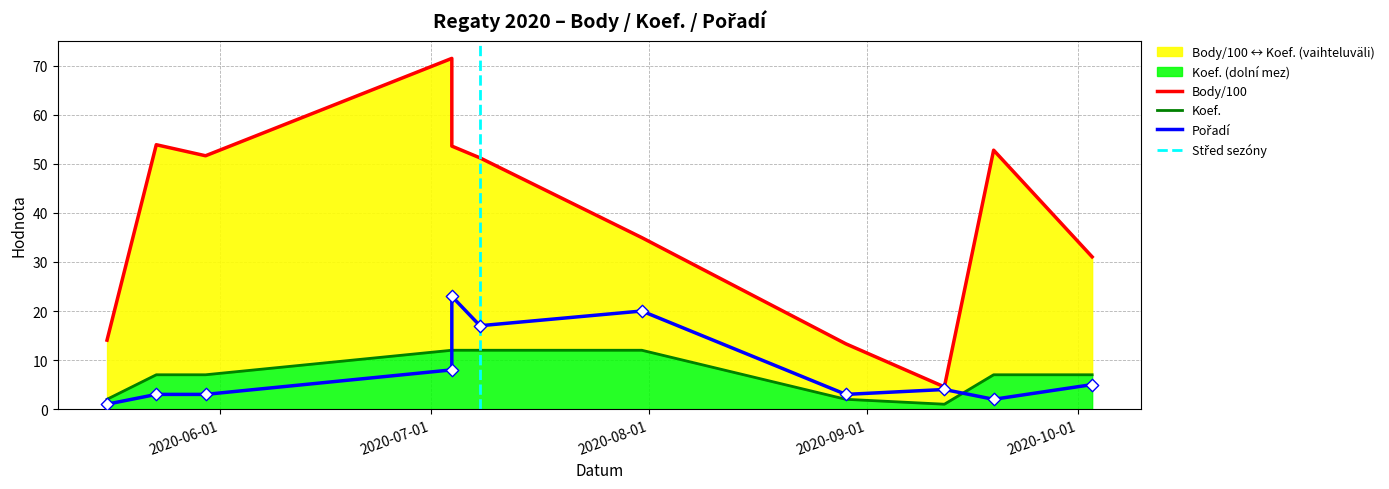

Which series reaches the minimum Y coordinate?

Koef.